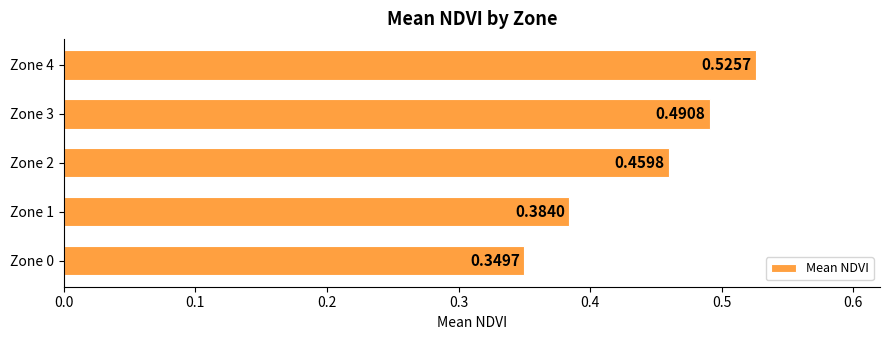

What is the change in value from Zone 1 to Zone 4?

+0.1